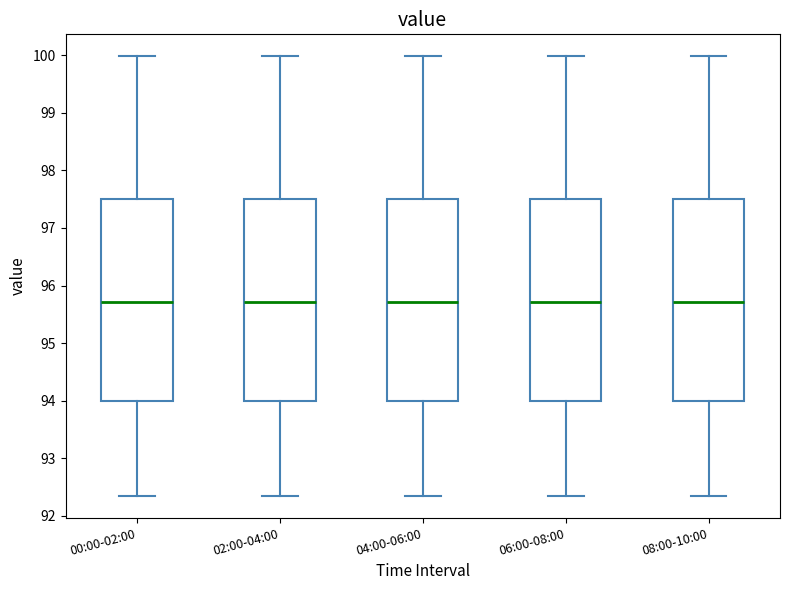

Reading left to right, read every box against the y-axis: the position of its median line, the range the box covers, and the ends of its whiskers. The values are not printed on the chart, so give them approximately, as read against the axis.

00:00-02:00: median 95.7, box 94.0 to 97.5, whiskers 92.4 to 100.0
02:00-04:00: median 95.7, box 94.0 to 97.5, whiskers 92.4 to 100.0
04:00-06:00: median 95.7, box 94.0 to 97.5, whiskers 92.4 to 100.0
06:00-08:00: median 95.7, box 94.0 to 97.5, whiskers 92.4 to 100.0
08:00-10:00: median 95.7, box 94.0 to 97.5, whiskers 92.4 to 100.0